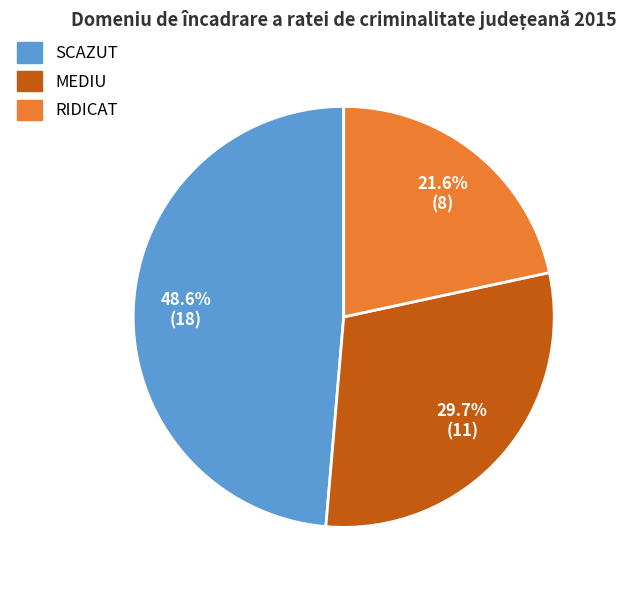

To the nearest percent, what is the difference between the SCAZUT and RIDICAT slice percentages?

27%